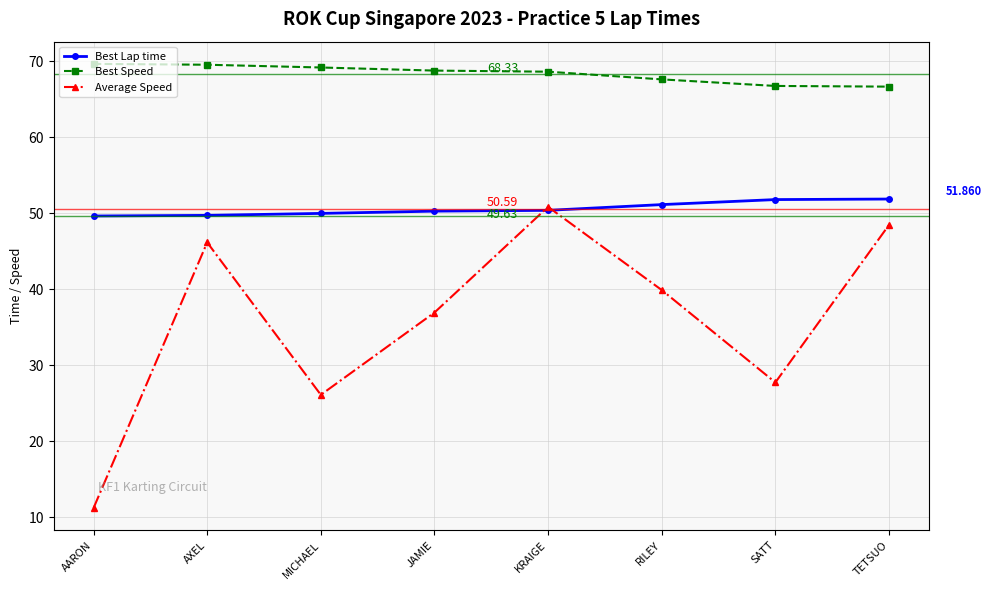

What is the sum of the Best Lap time values at SATT and TETSUO?

103.6